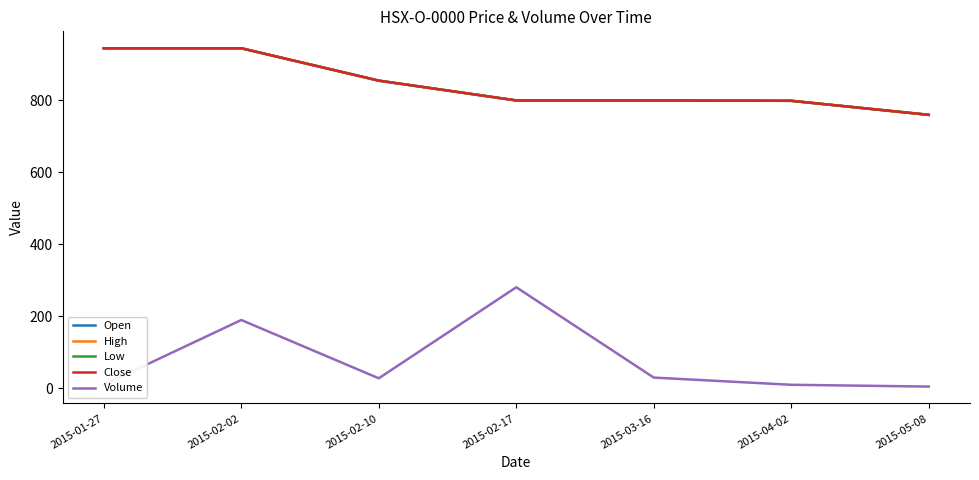

Is the value of Close at 2015-05-08 greater than the value of Volume at 2015-02-17?

Yes